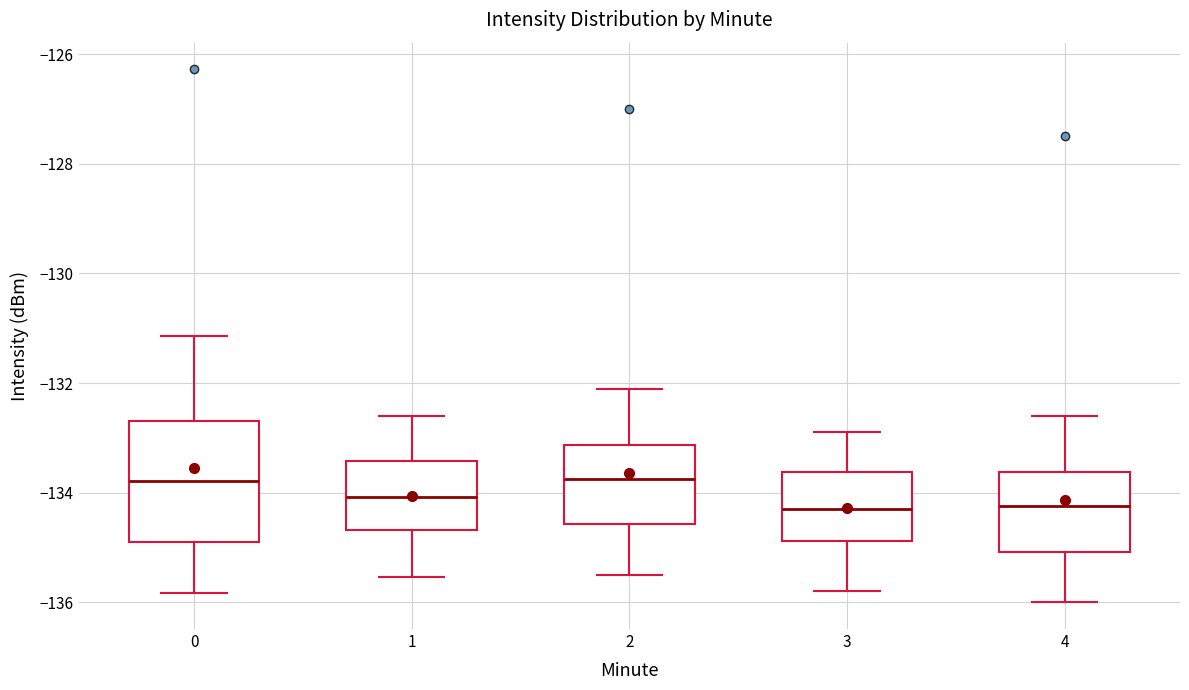

Where does the median line of the box at x = 3 sit on the y-axis? The values are not printed on the chart, so give them approximately, as read against the axis.

-134.2